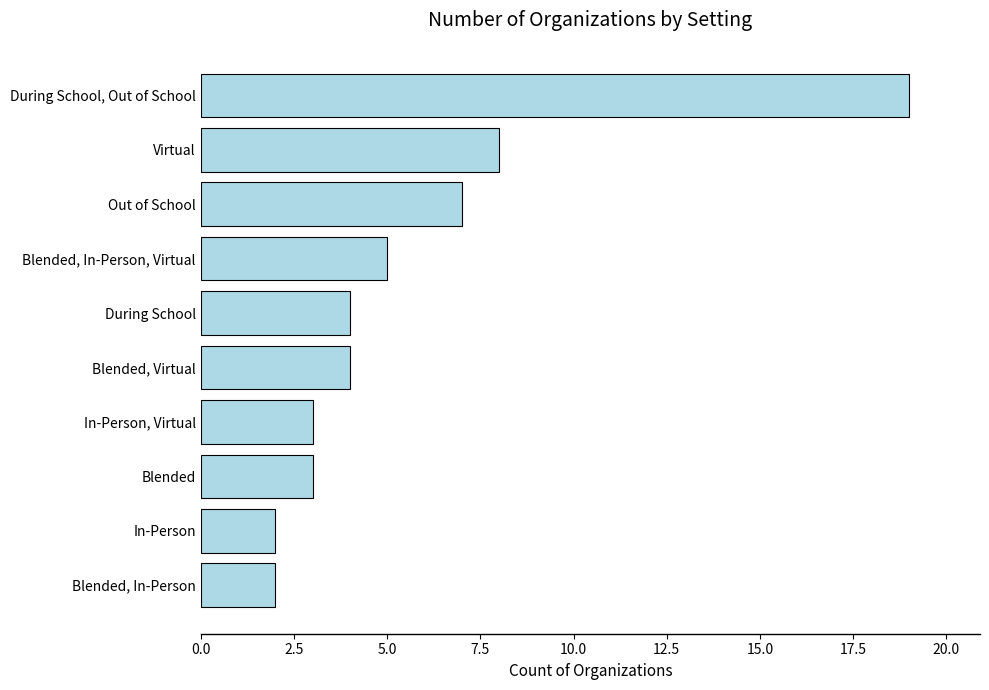

The value at Blended, In-Person, Virtual is 5. True or false?

True